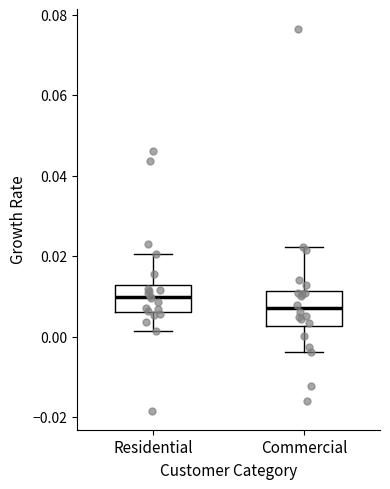

Which box is the tallest, from its lower edge to its upper edge?

Commercial